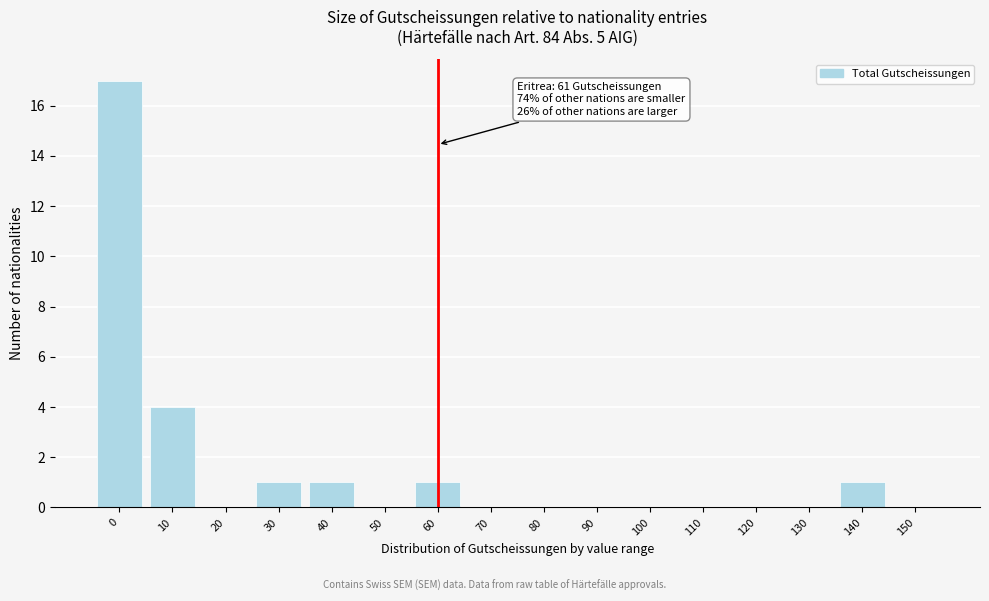

Reading left to right, list all the values displayed in this chart.

0=17	10=4	20=0	30=1	40=1	50=0	60=1	70=0	80=0	90=0	100=0	110=0	120=0	130=0	140=1	150=0